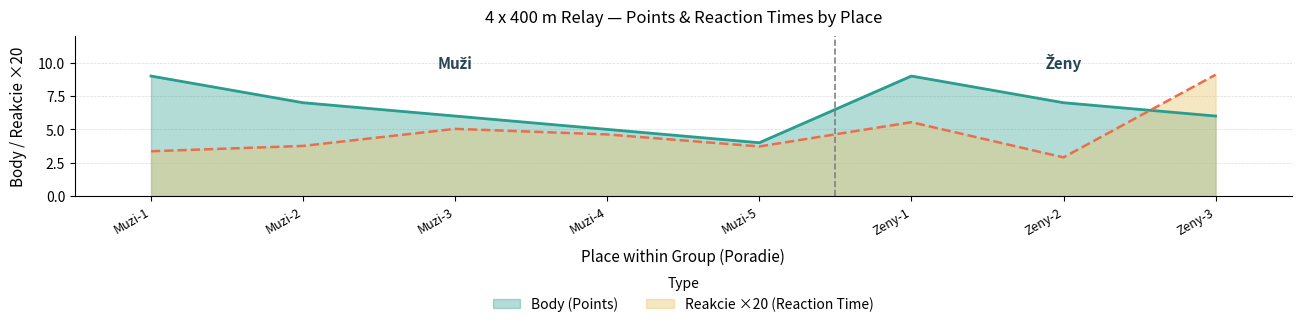

What position from the right is Muzi-4?

5